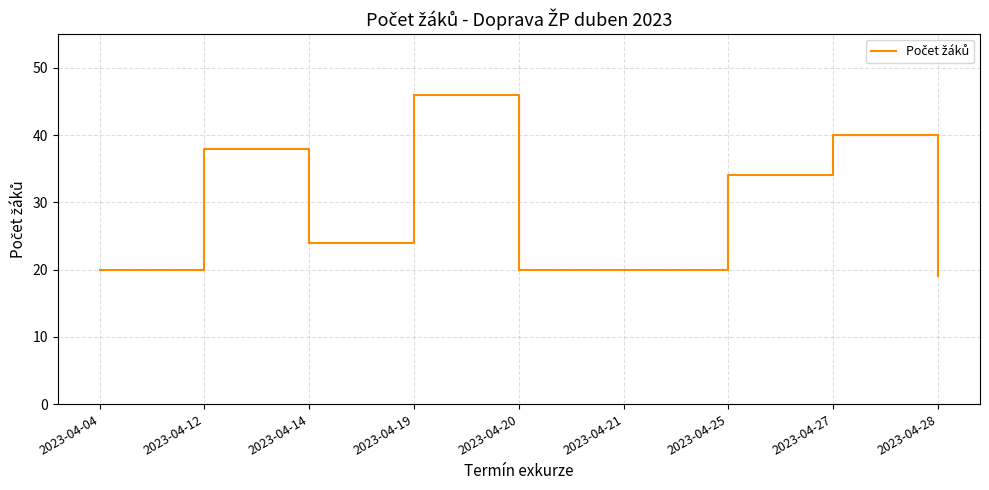

Is this an area chart (filled region under the line)?

No